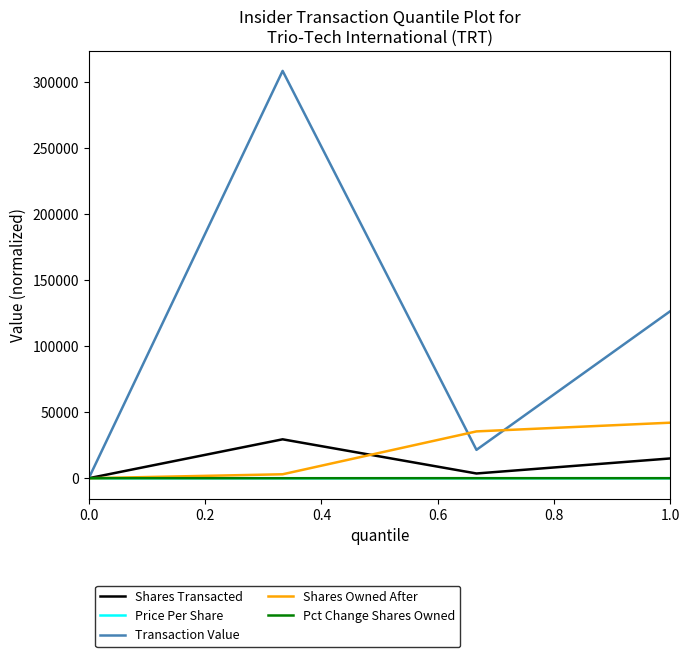

What is the maximum value shown in the chart?

308751.0